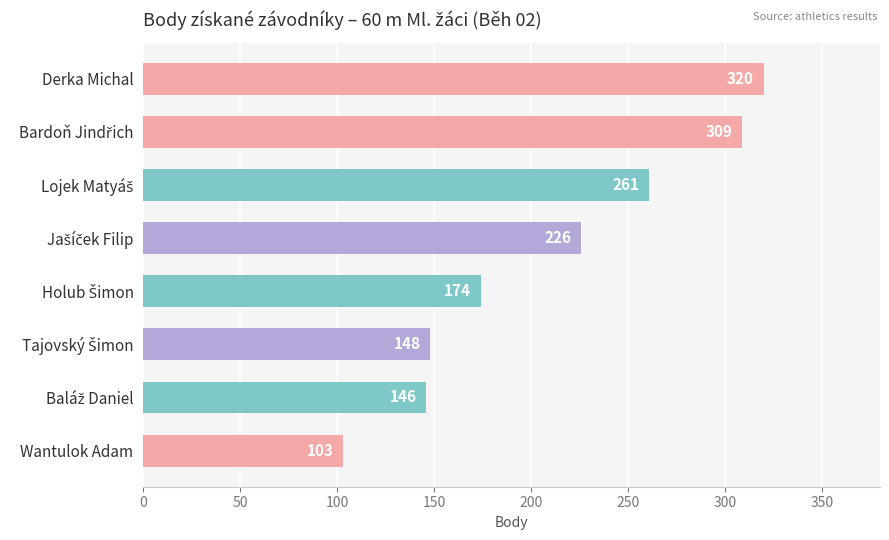

What is the average value?

211